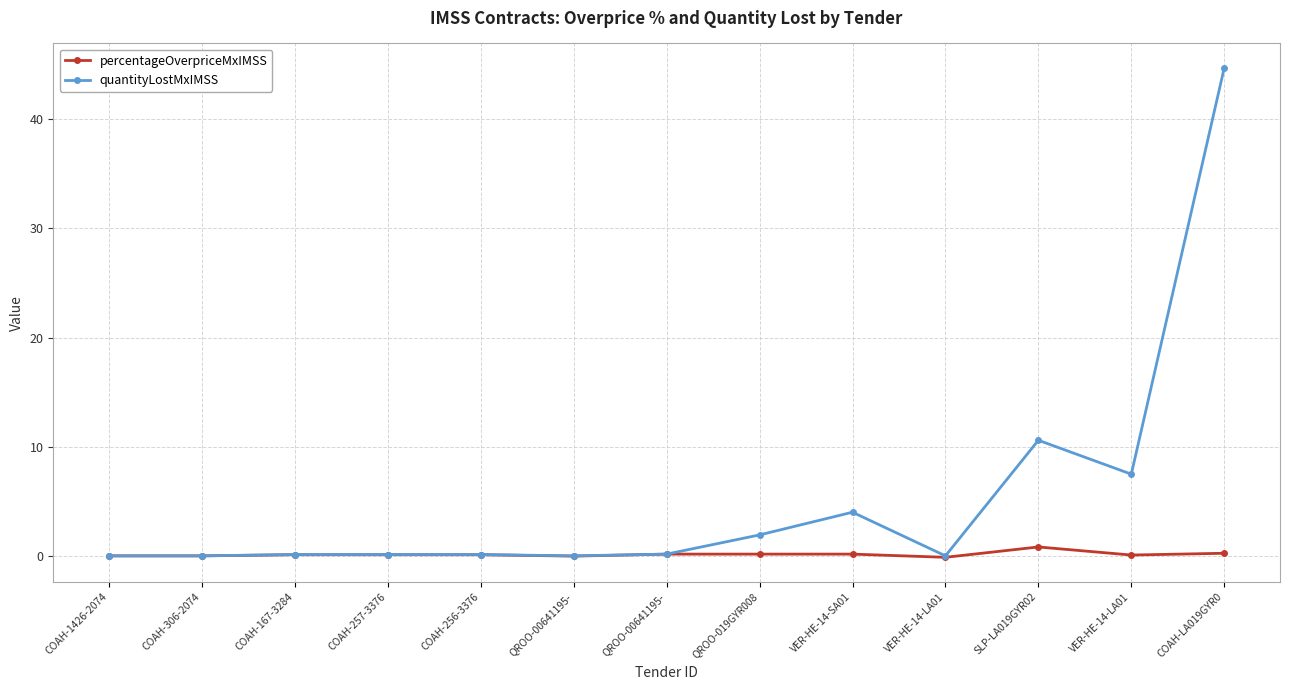

True or false: percentageOverpriceMxIMSS and quantityLostMxIMSS cross at least once.

False